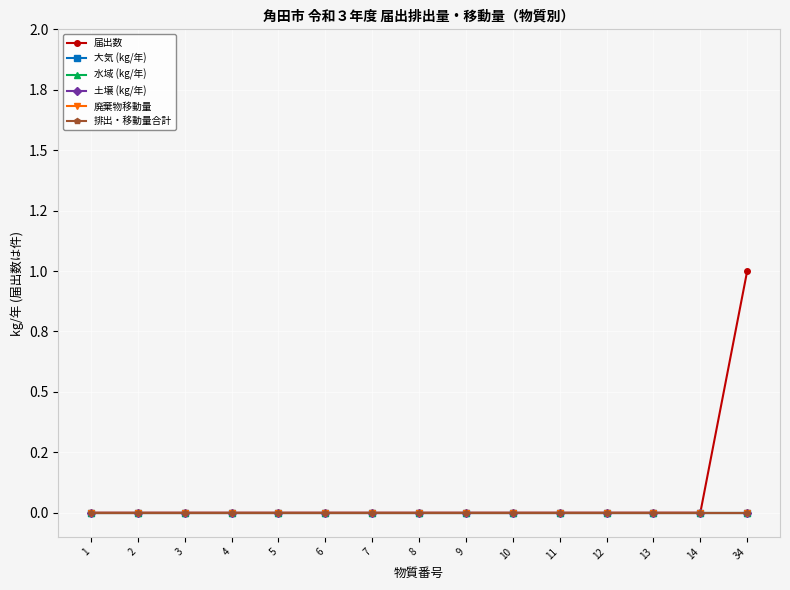

Is this an area chart (filled region under the line)?

No